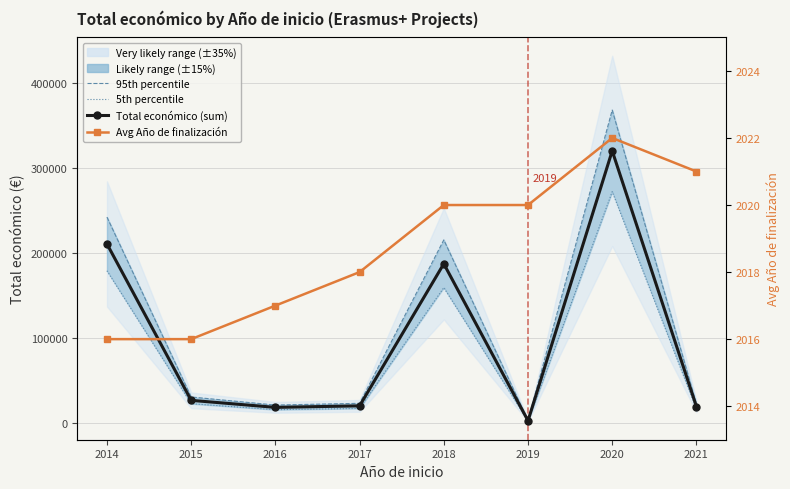

Where is 5th percentile nearest to the value 137232?

2018